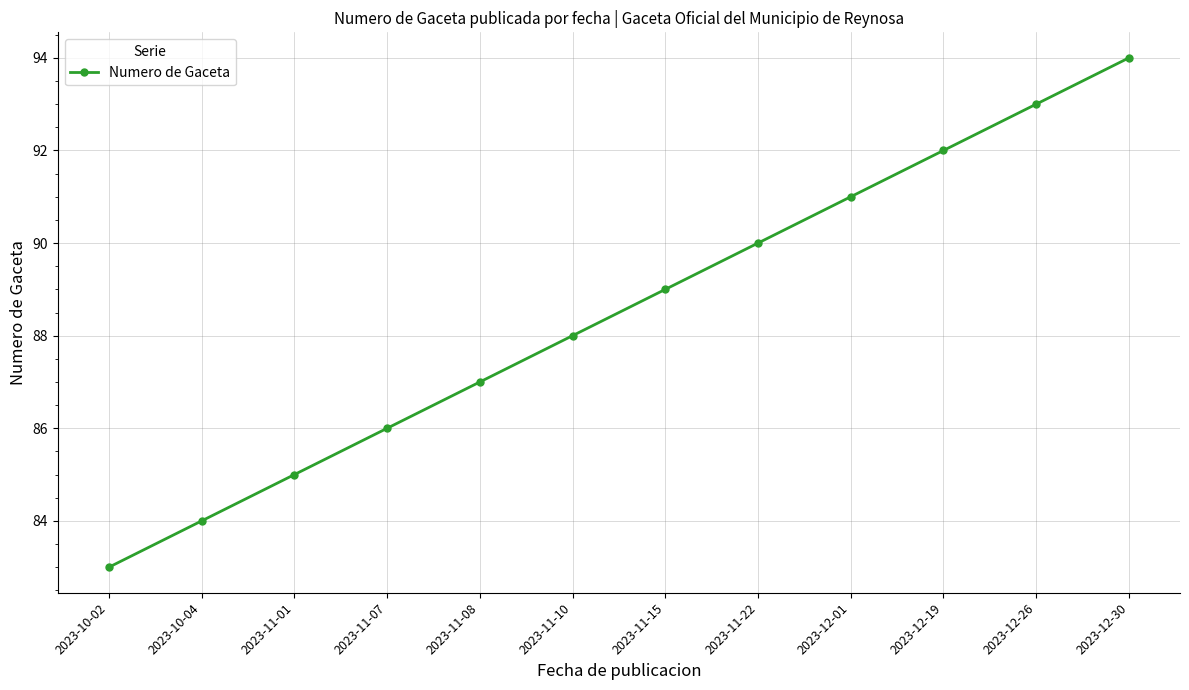

The value at 2023-12-19 is 41. True or false?

False